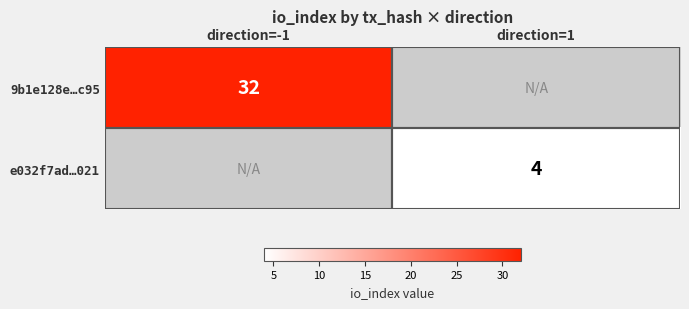

The e032f7ad…021 series shows 2 at direction=1. True or false?

False